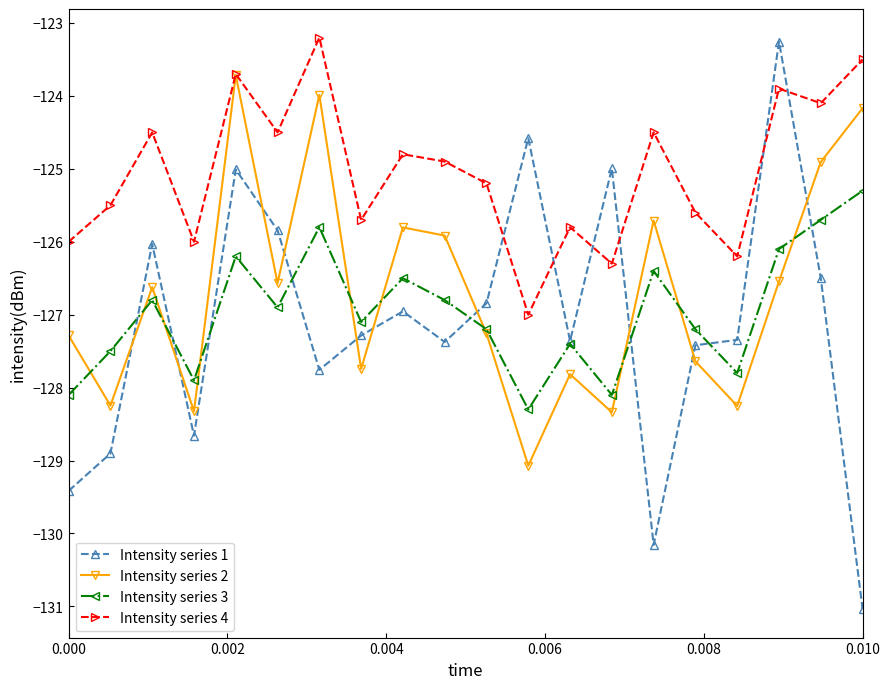

Which series has the widest spread of values?

Intensity series 1